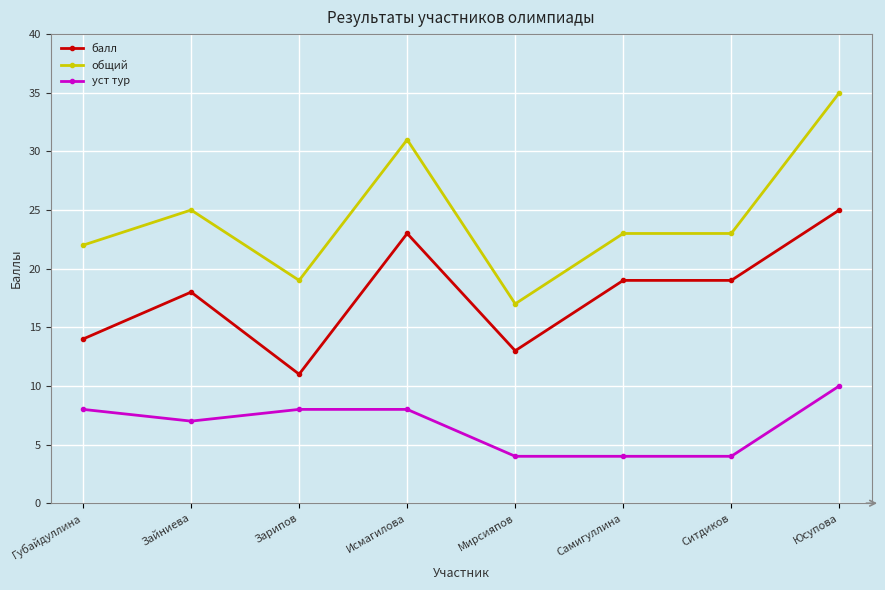

What is the average value of the балл series?

18